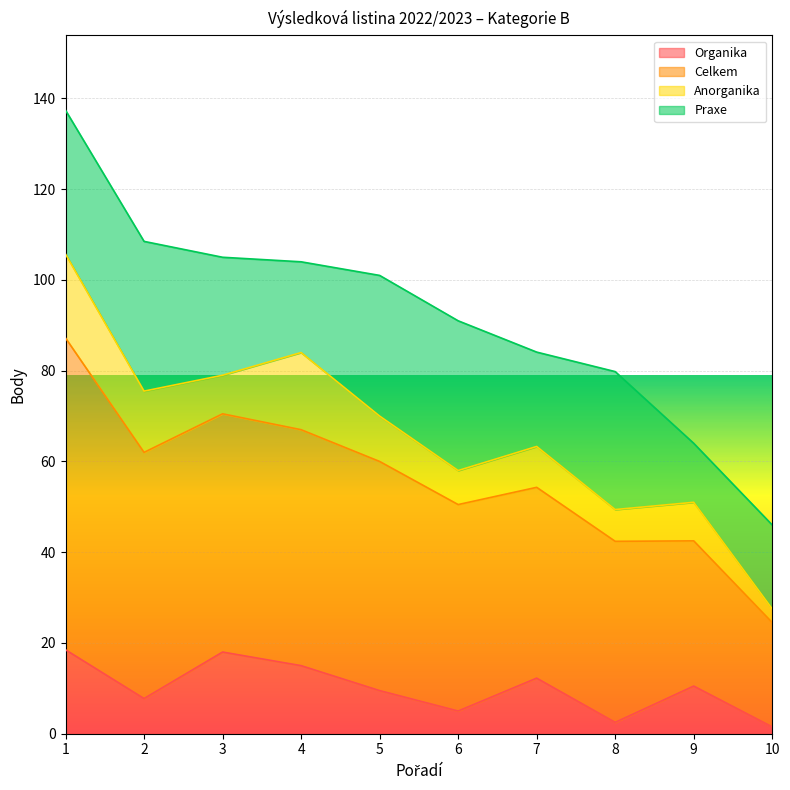

In Organika, how many points are lower than both neighbors (excluding endpoints)?

3